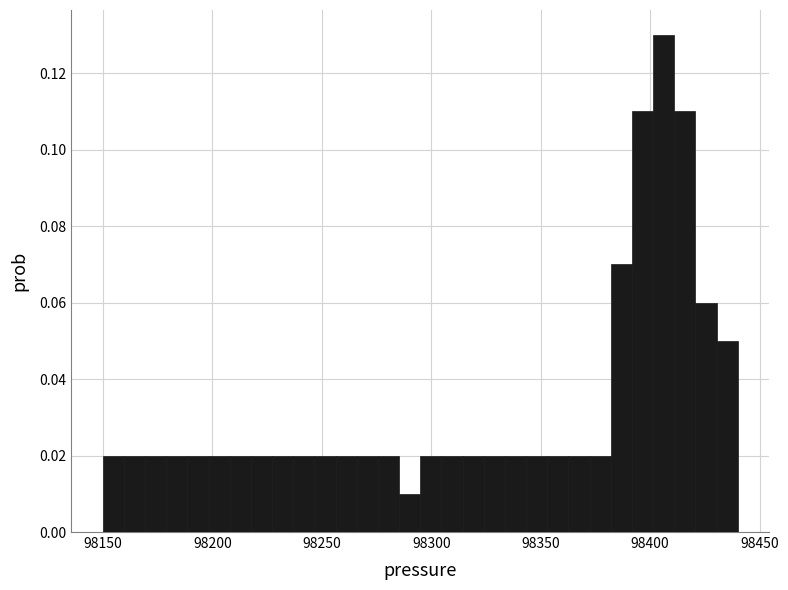

Read against the x-axis, roughly where is the centre of the tallest bar?

98405